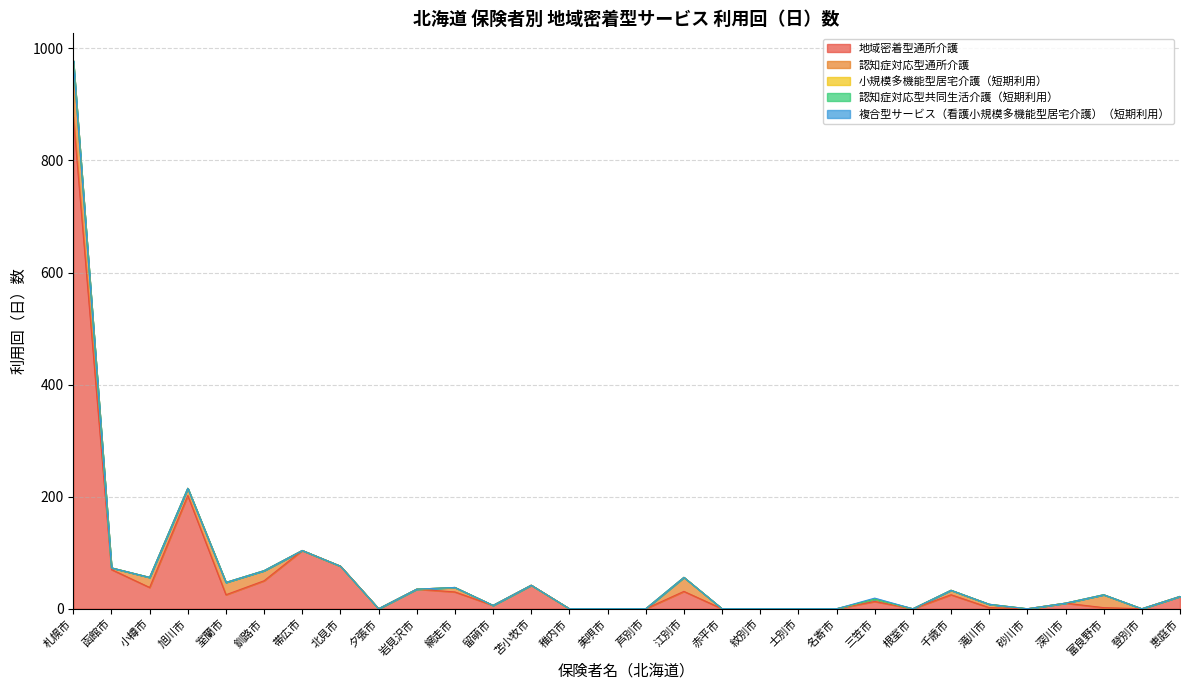

Which label corresponds to the smallest value in the chart?

夕張市